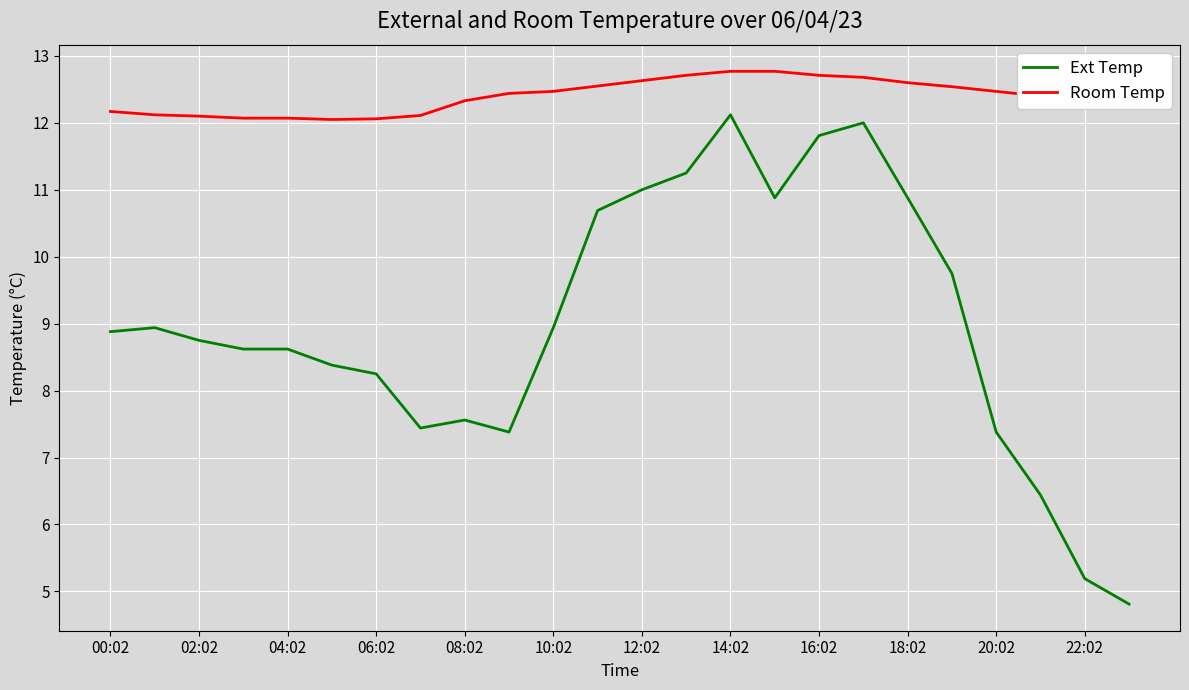

What is the difference between the maximum and minimum values in the Ext Temp series?

7.3